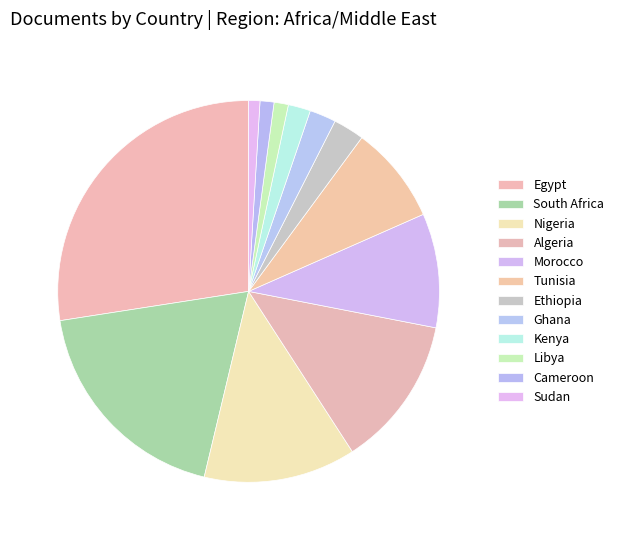

What is the smallest slice in the pie chart?

Sudan